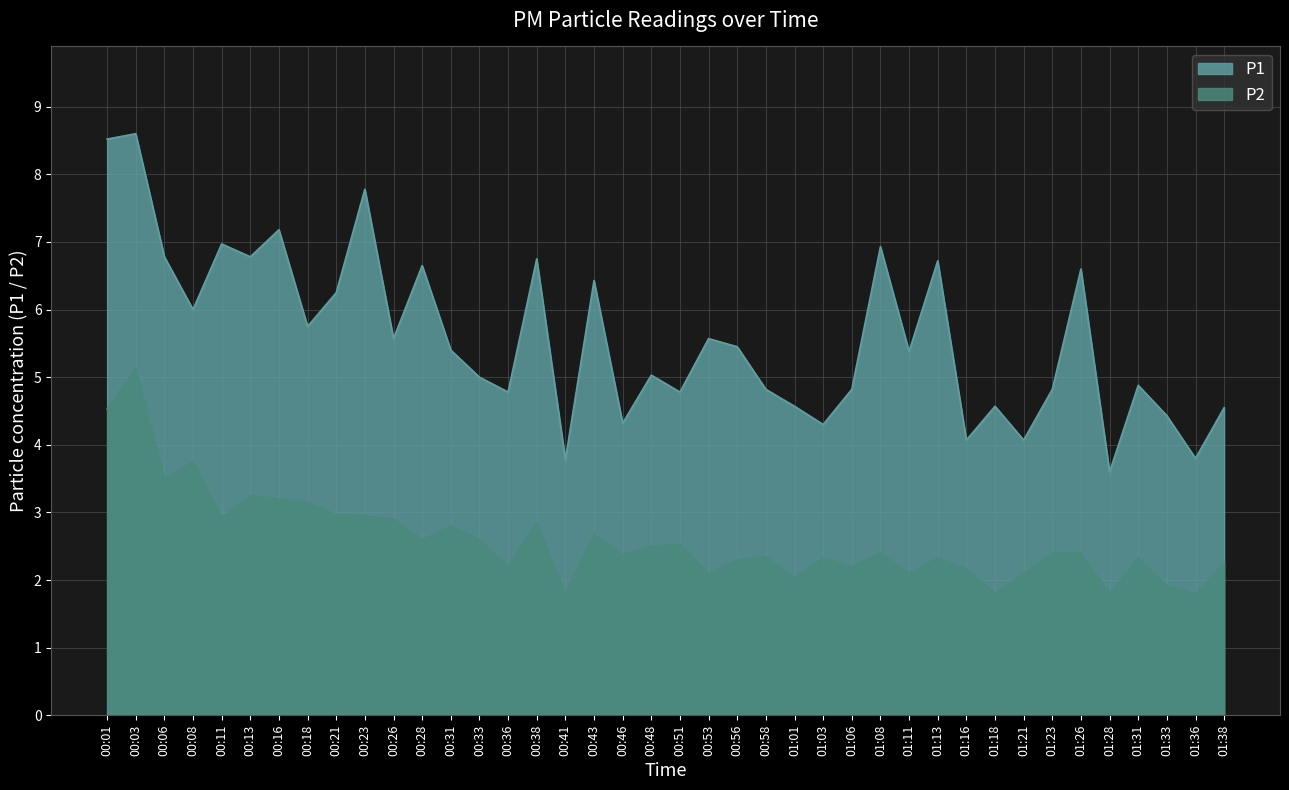

What are all the series names shown in the legend?

P1, P2